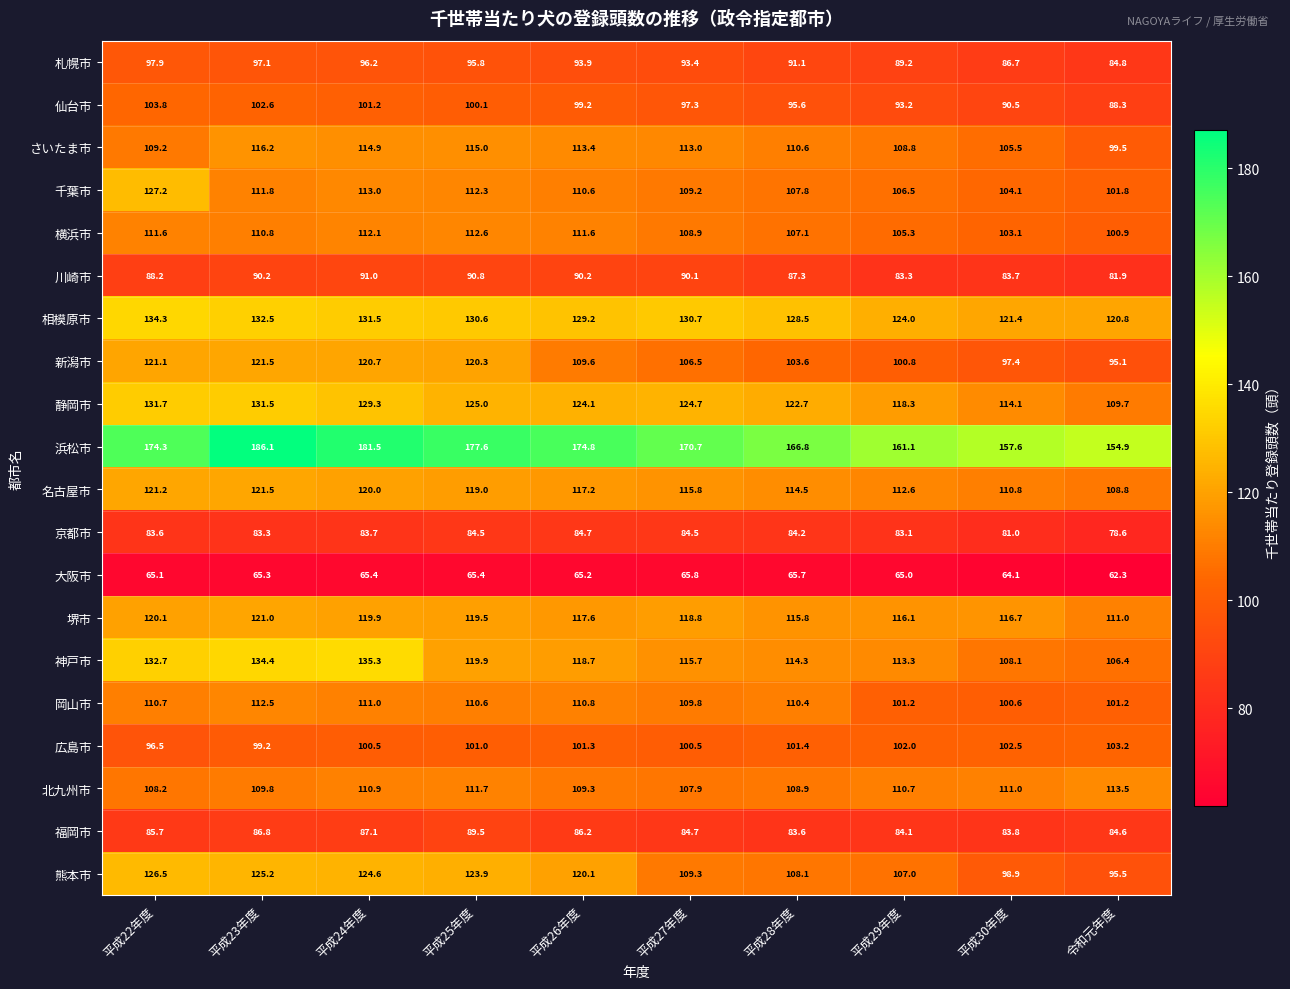

The value of 京都市 at 平成27年度 is 84.5. True or false?

True